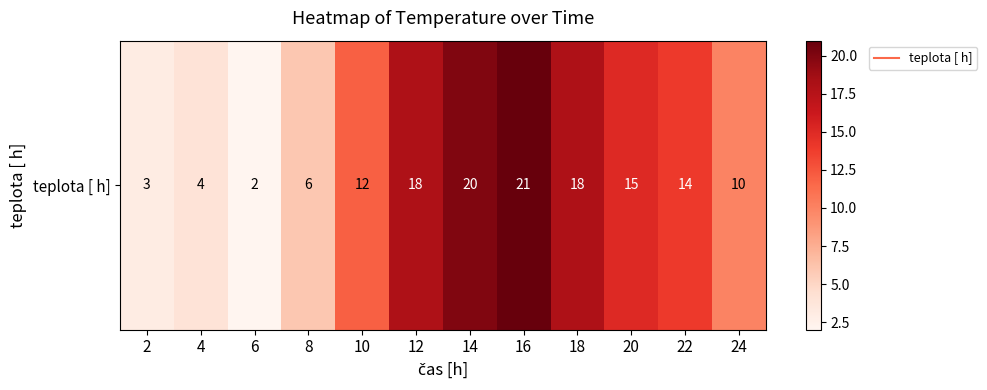

At which label does the data first exceed 14?

12